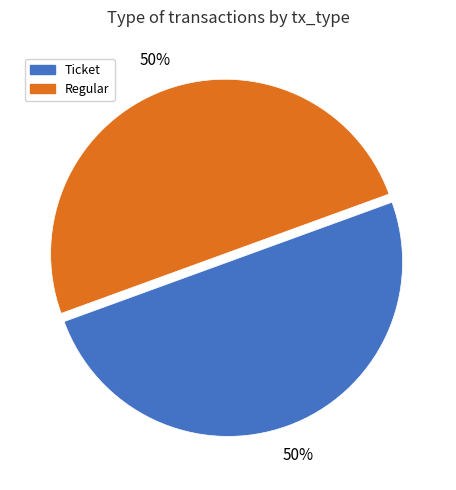

To the nearest percent, what is the combined percentage of Regular and Ticket?

100%